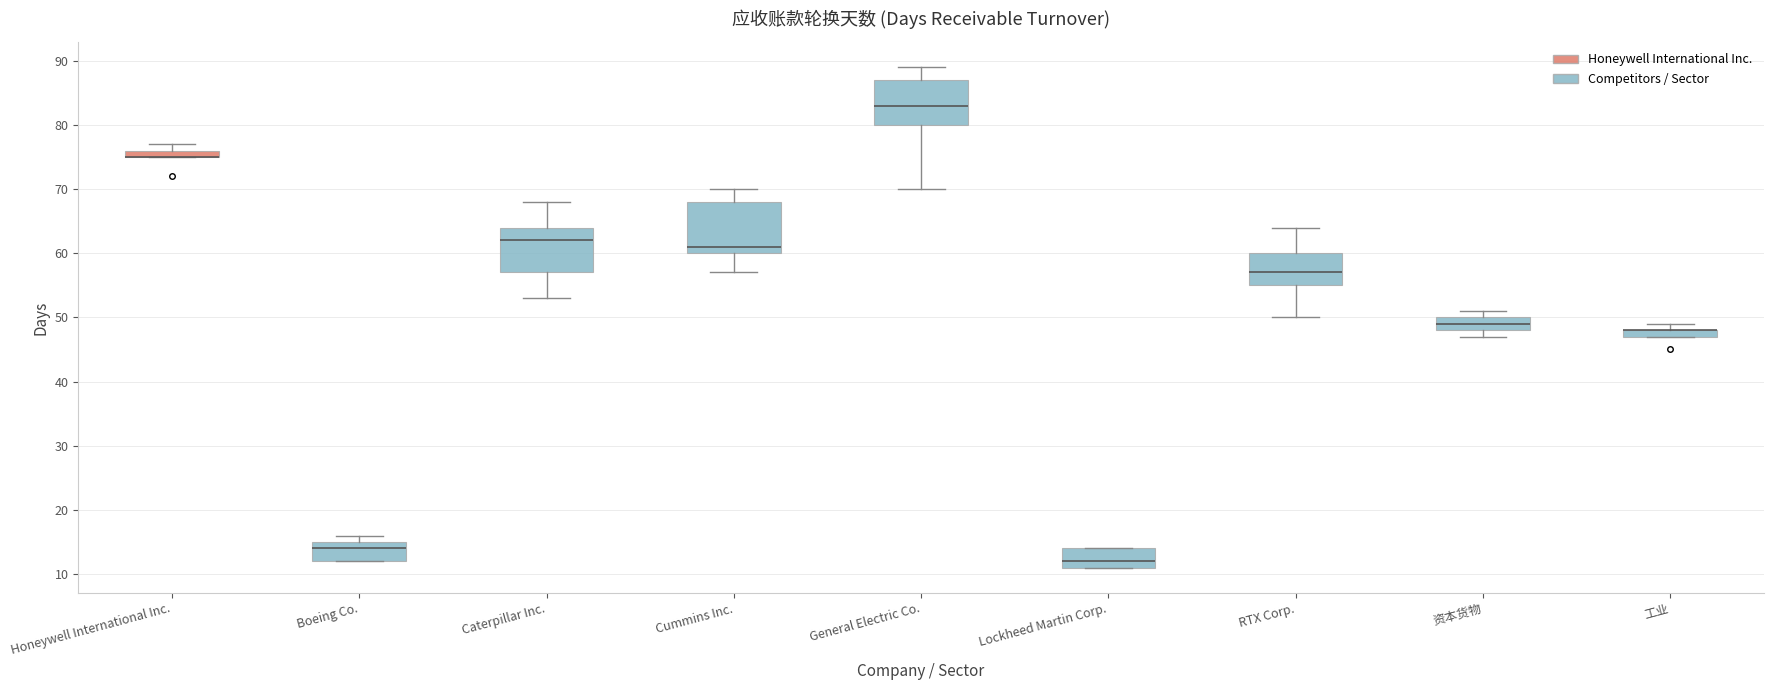

Where does the median line of the box for General Electric Co. sit on the y-axis? The values are not printed on the chart, so give them approximately, as read against the axis.

83